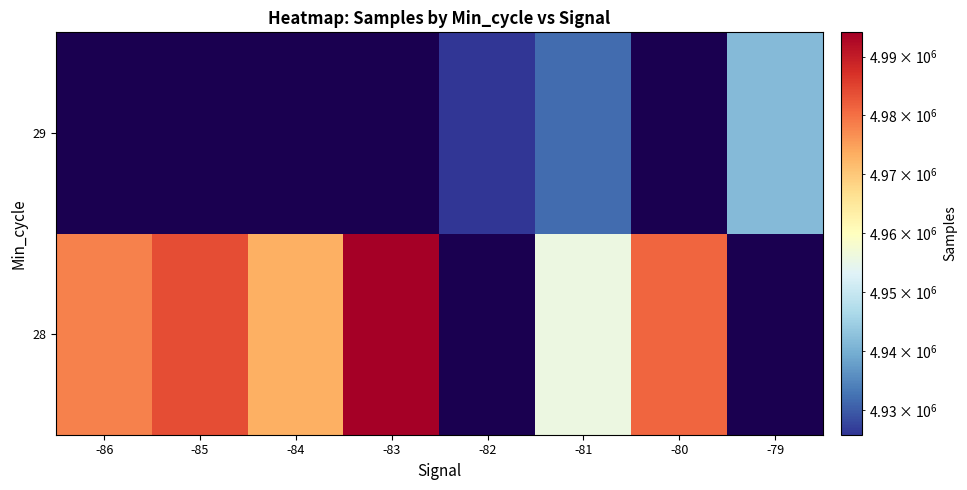

What is the approximate value of 29 at -82?

4925907.0